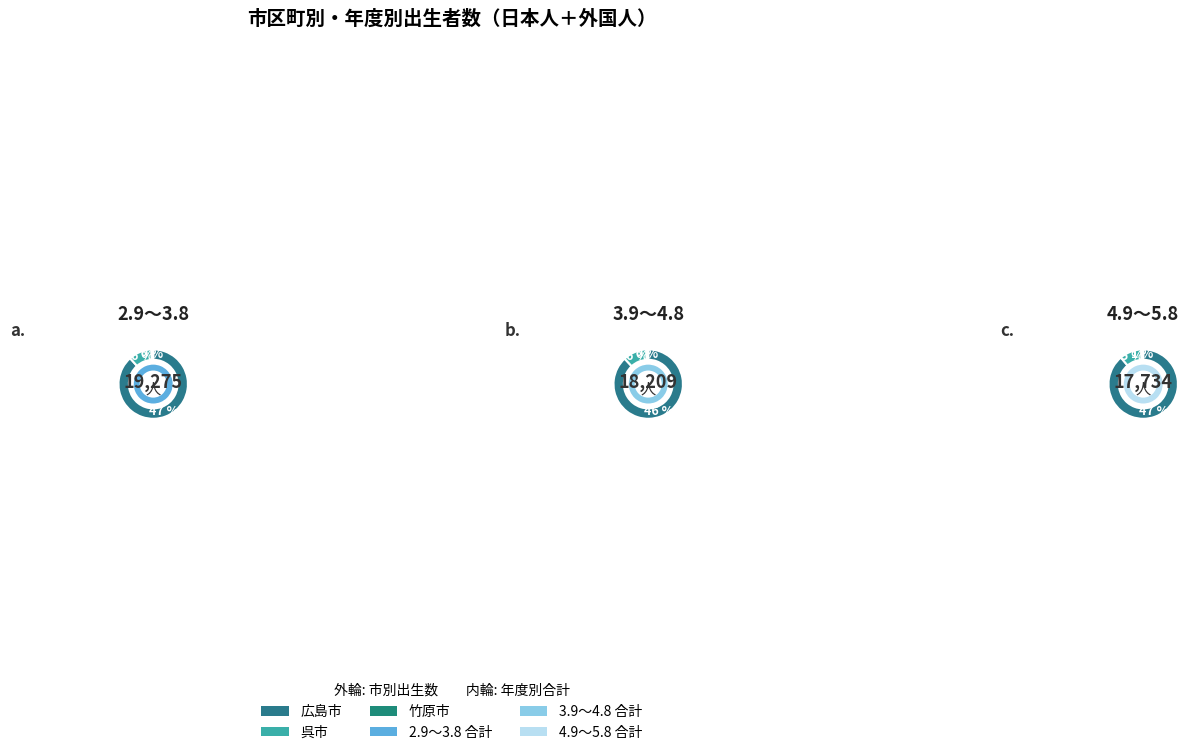

To the nearest percent, what is the difference between the largest and smallest slice percentages?

89%